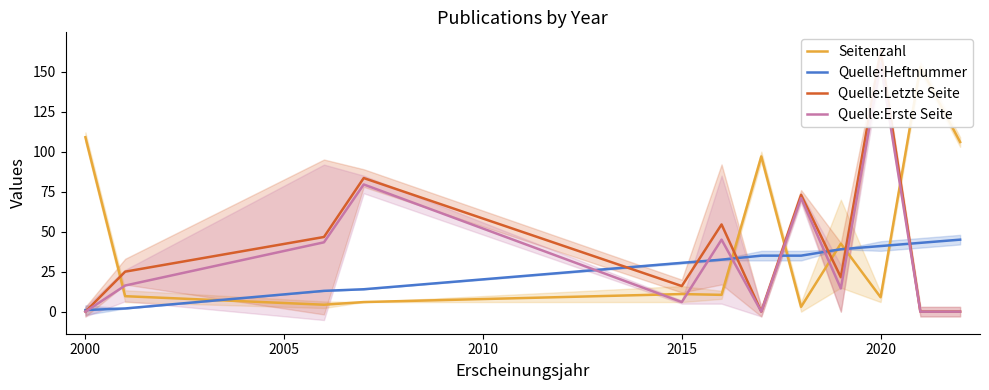

Reading left to right, list all the values displayed in this chart.

Seitenzahl: 109.0	9.7	4.3	6.0	11.0	10.5	97.0	3.0	42.5	9.0	153.0	106.0
Quelle:Heftnummer: 1.0	2.0	13.0	14.0	30.5	32.5	35.0	35.0	39.0	41.0	43.0	45.0
Quelle:Letzte Seite: 0.0	25.0	46.7	83.5	16.0	54.5	0.0	73.0	21.5	163.0	0.0	0.0
Quelle:Erste Seite: 0.0	16.3	43.3	79.5	6.0	45.0	0.0	71.0	14.5	155.0	0.0	0.0